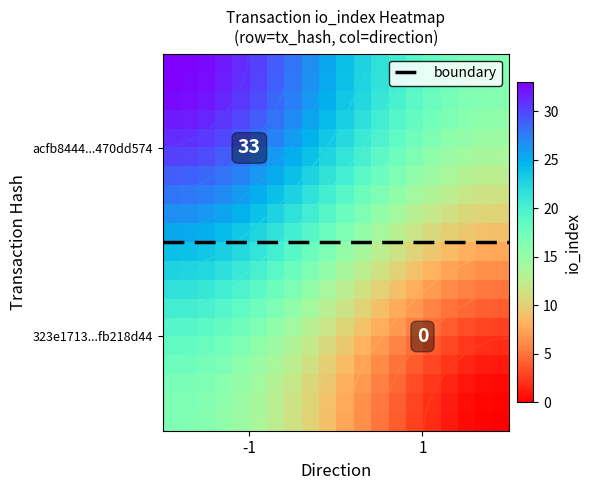

Which series has the largest range (max minus min)?

acfb84447bc4b0ba4877b037416cd47470dd574